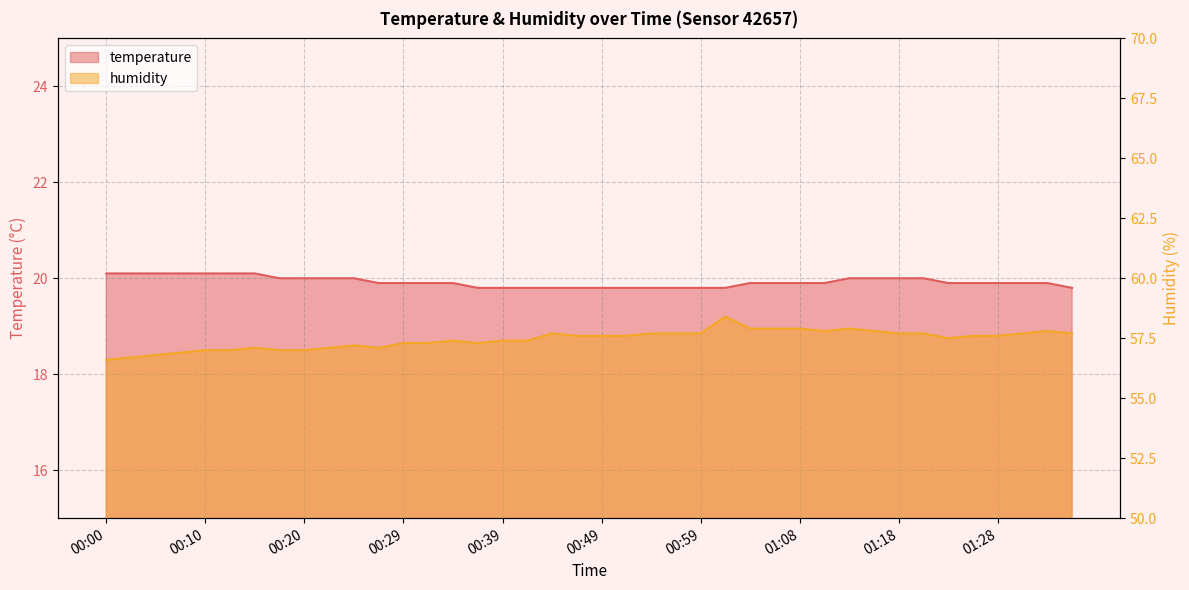

How many lines are shown in the chart?

2